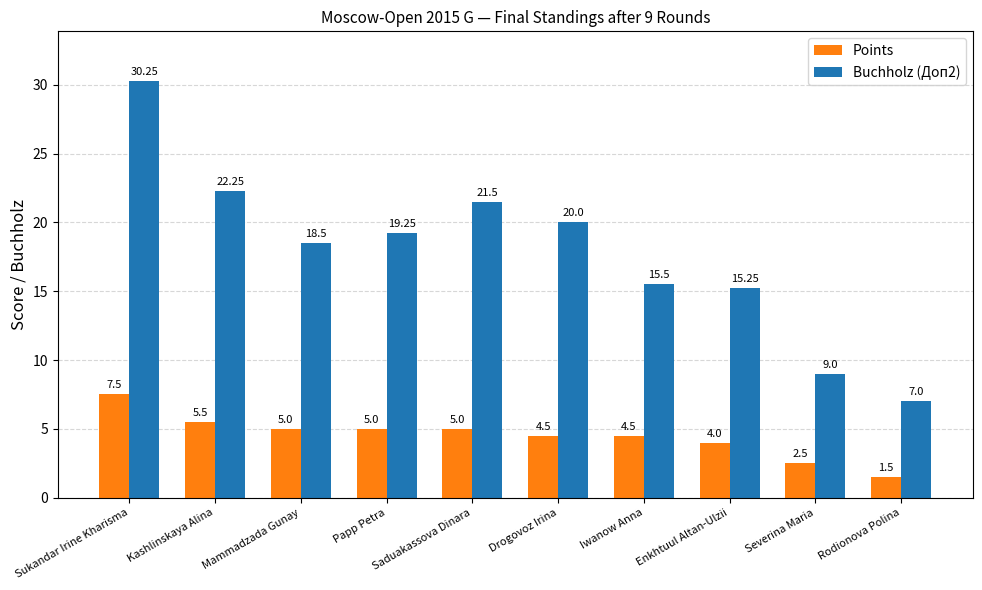

At which label does Points reach its minimum?

Rodionova Polina